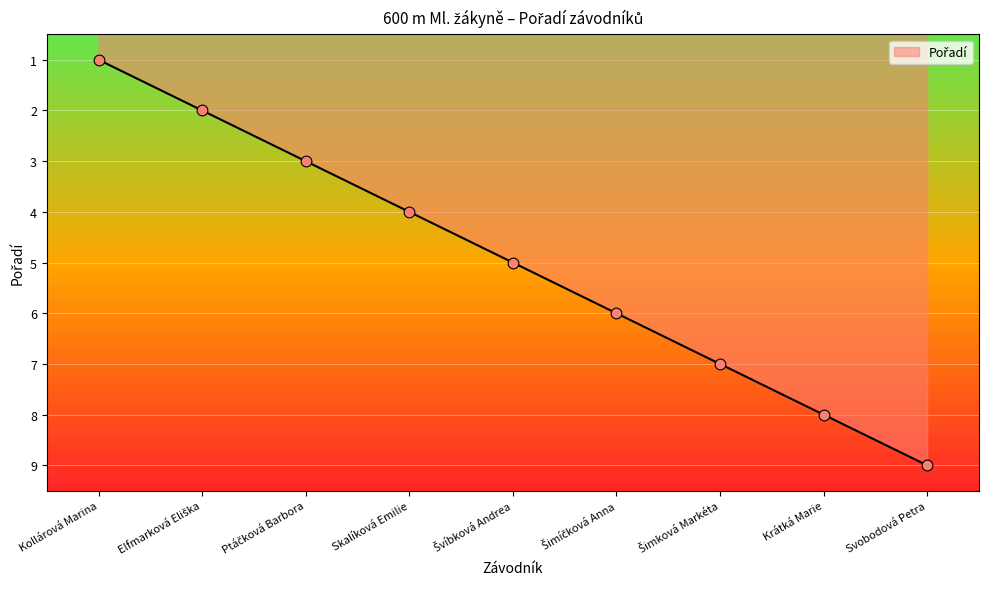

At which category does the chart reach its peak across all series?

Svobodová Petra